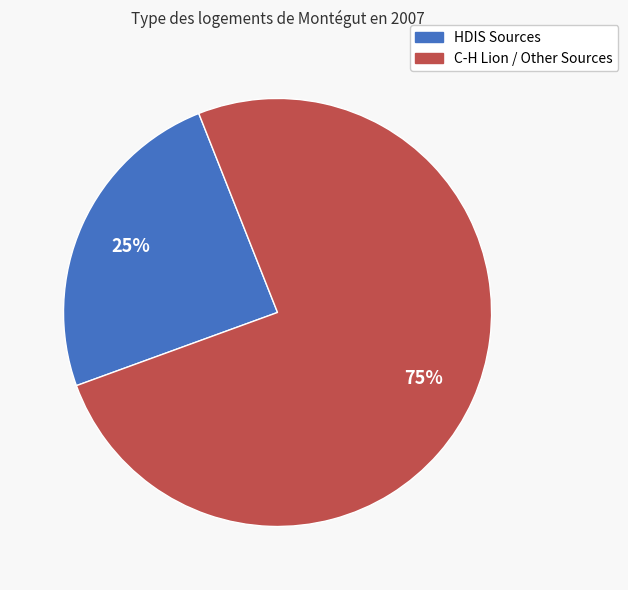

Is there any slice that represents more than half of the pie?

Yes